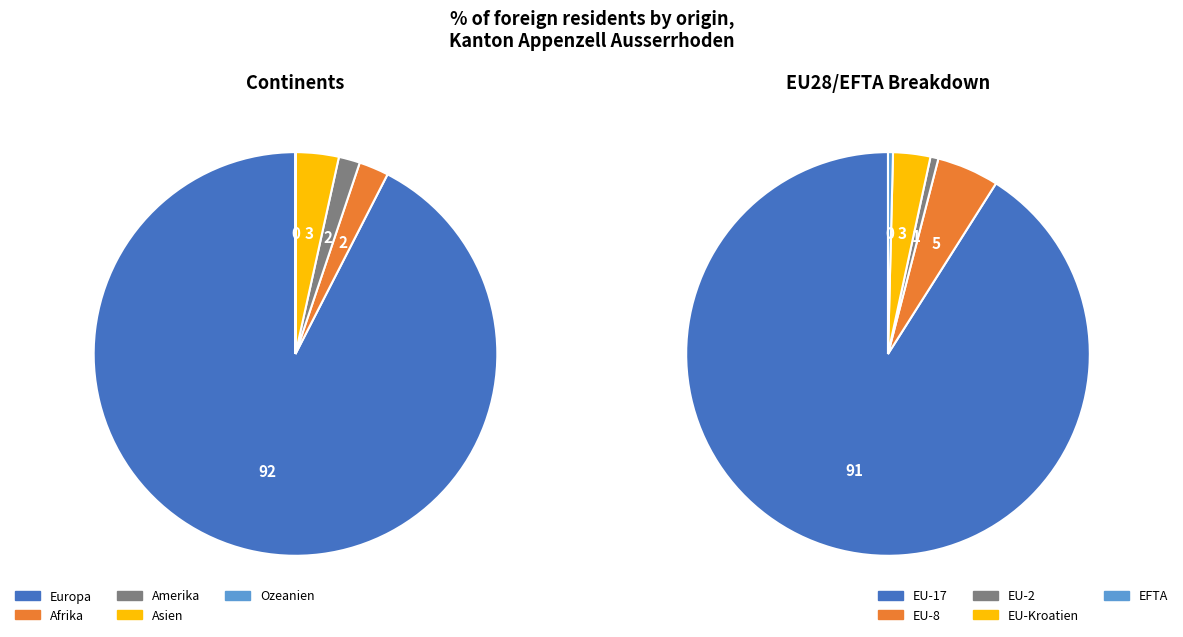

Is the sum of Ozeanien and Asien greater than half?

No